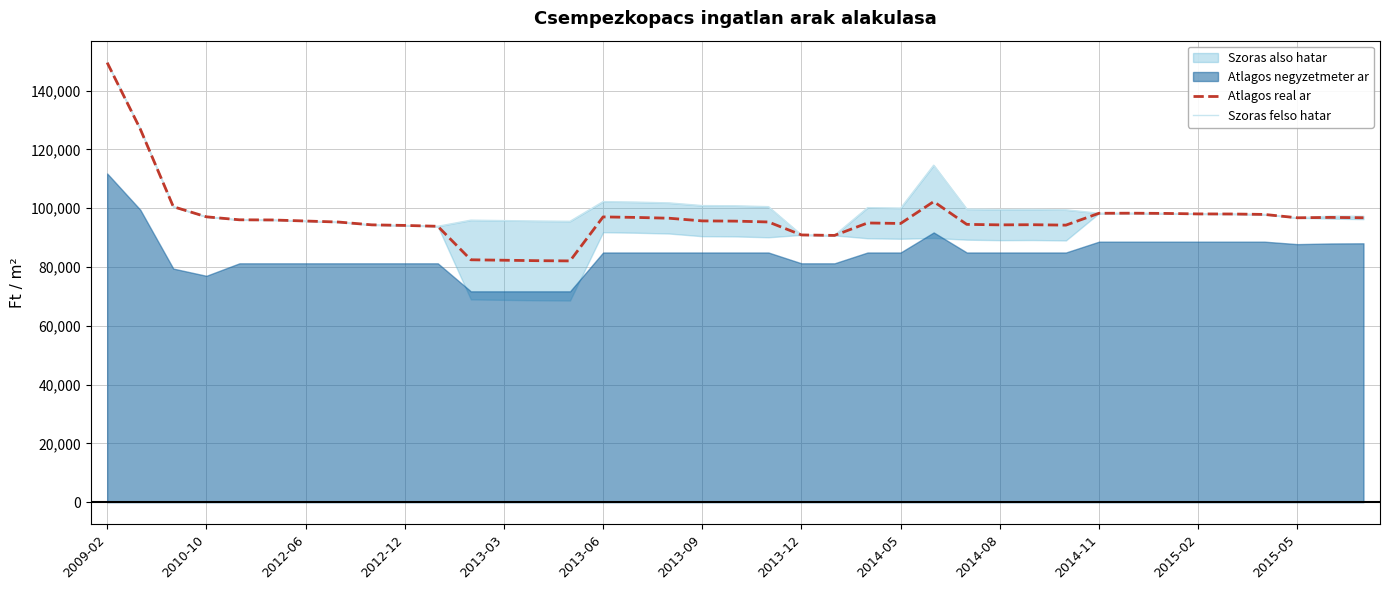

True or false: Atlagos real ar and Szoras felso hatar cross at least once.

False